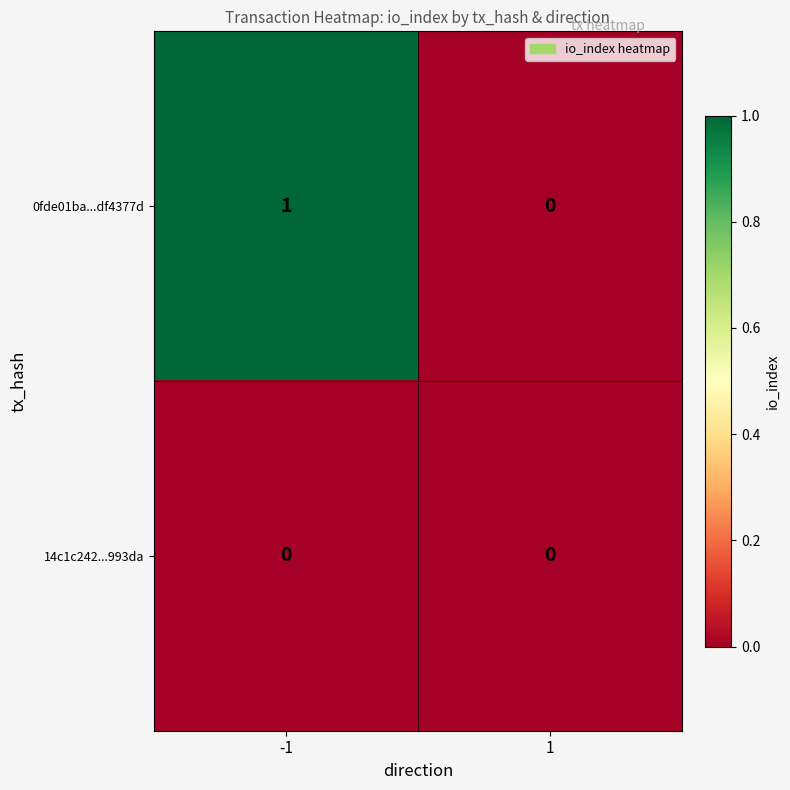

Which series changed the most between -1 and 1?

0fde01ba...df4377d